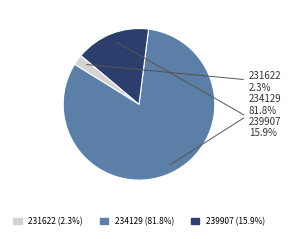

What percentage is the 234129 slice, to the nearest percent?

82%